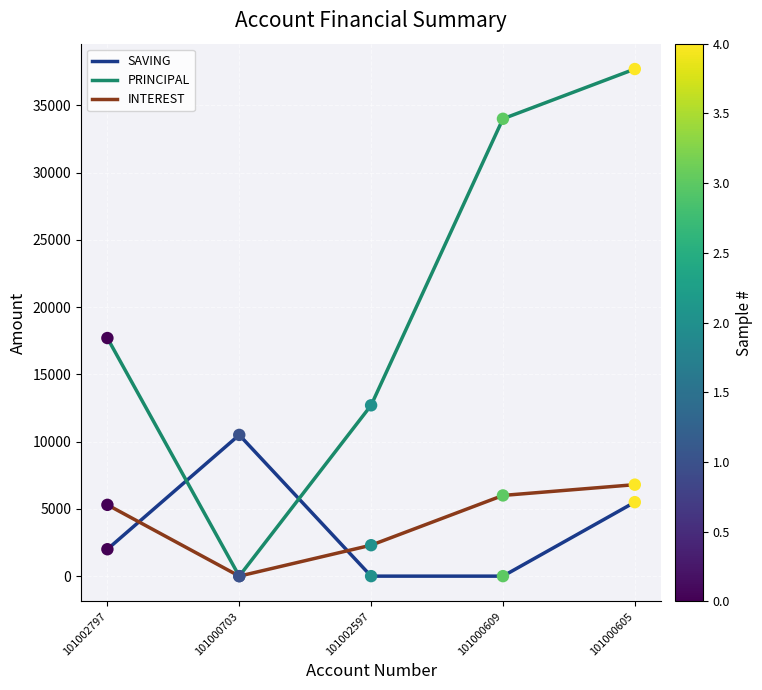

At how many categories does at least one series exceed 29134?

2